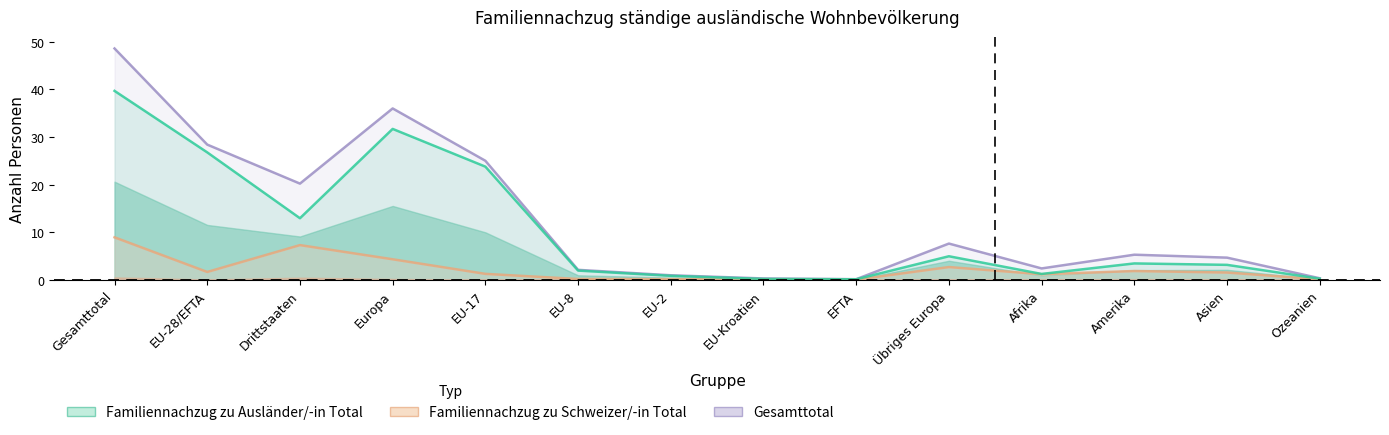

What position from the right is Europa?

11